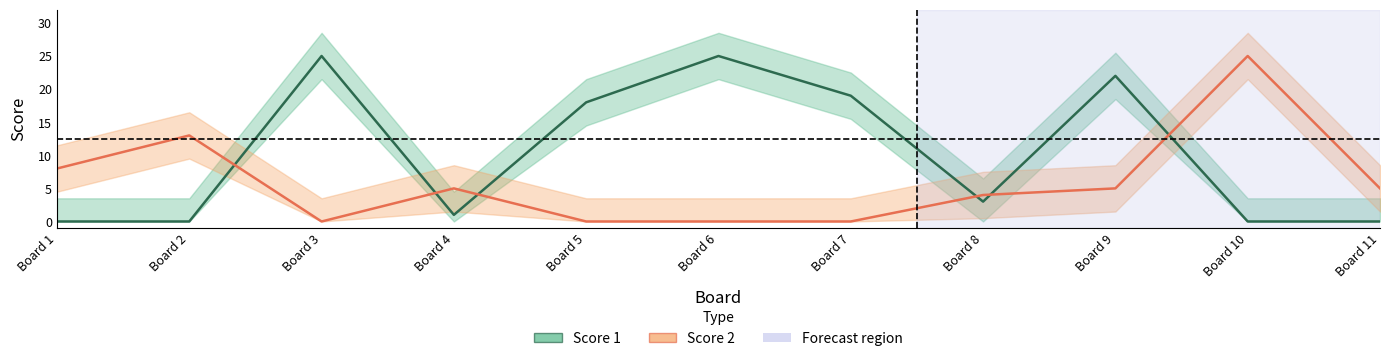

Which series ends up on top after the final intersection of Score 2 and Score 1?

Score 2